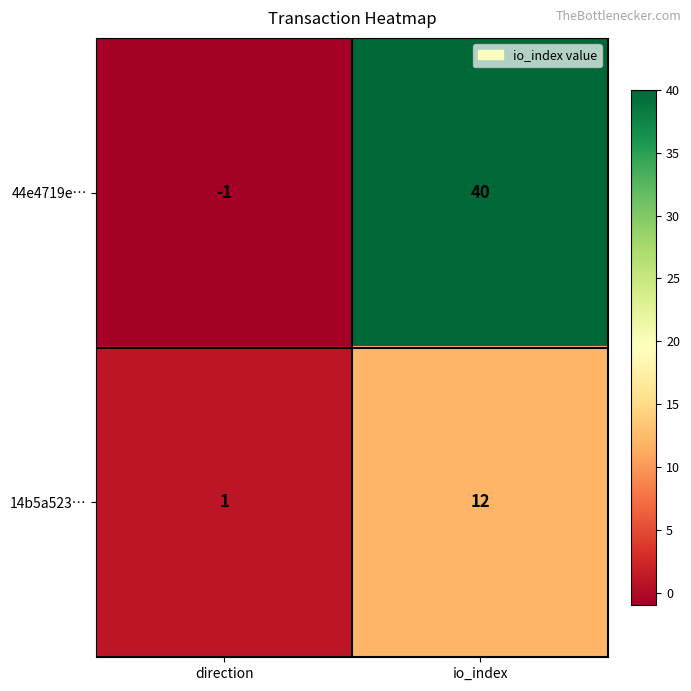

At which label does 14b5a523… reach its peak?

io_index